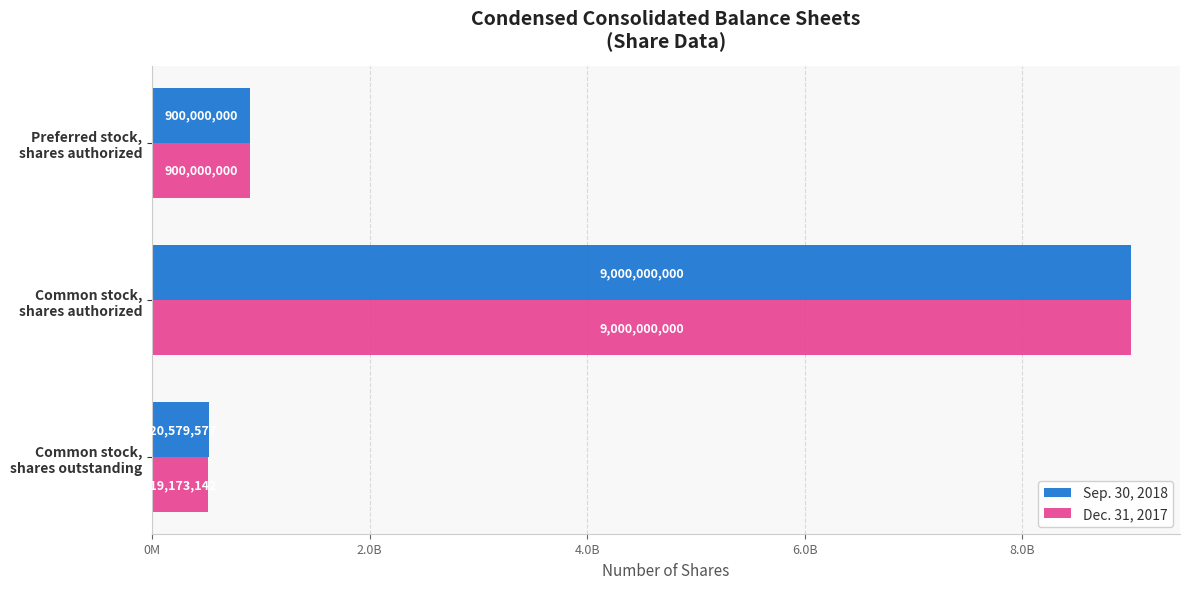

What are all the series names shown in the legend?

Sep. 30, 2018, Dec. 31, 2017